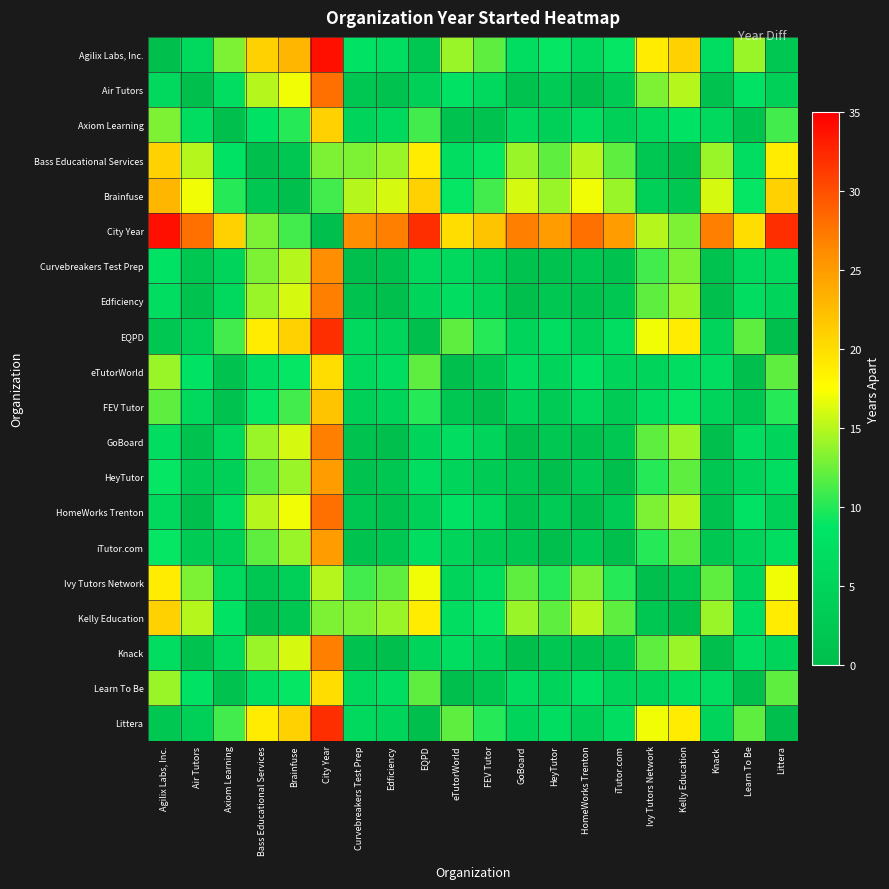

Reading left to right, transcribe all the data shown in this chart.

Agilix Labs, Inc.: Agilix Labs, Inc.=0	Air Tutors=6	Axiom Learning=13	Bass Educational Services=21	Brainfuse=23	City Year=34	Curvebreakers Test Prep=8	Edficiency=7	EQPD=2	eTutorWorld=14	FEV Tutor=12	GoBoard=7	HeyTutor=9	HomeWorks Trenton=6	iTutor.com=9	Ivy Tutors Network=19	Kelly Education=21	Knack=7	Learn To Be=14	Littera=2
Air Tutors: Agilix Labs, Inc.=6	Air Tutors=0	Axiom Learning=7	Bass Educational Services=15	Brainfuse=17	City Year=28	Curvebreakers Test Prep=2	Edficiency=1	EQPD=4	eTutorWorld=8	FEV Tutor=6	GoBoard=1	HeyTutor=3	HomeWorks Trenton=0	iTutor.com=3	Ivy Tutors Network=13	Kelly Education=15	Knack=1	Learn To Be=8	Littera=4
Axiom Learning: Agilix Labs, Inc.=13	Air Tutors=7	Axiom Learning=0	Bass Educational Services=8	Brainfuse=10	City Year=21	Curvebreakers Test Prep=5	Edficiency=6	EQPD=11	eTutorWorld=1	FEV Tutor=1	GoBoard=6	HeyTutor=4	HomeWorks Trenton=7	iTutor.com=4	Ivy Tutors Network=6	Kelly Education=8	Knack=6	Learn To Be=1	Littera=11
Bass Educational Services: Agilix Labs, Inc.=21	Air Tutors=15	Axiom Learning=8	Bass Educational Services=0	Brainfuse=2	City Year=13	Curvebreakers Test Prep=13	Edficiency=14	EQPD=19	eTutorWorld=7	FEV Tutor=9	GoBoard=14	HeyTutor=12	HomeWorks Trenton=15	iTutor.com=12	Ivy Tutors Network=2	Kelly Education=0	Knack=14	Learn To Be=7	Littera=19
Brainfuse: Agilix Labs, Inc.=23	Air Tutors=17	Axiom Learning=10	Bass Educational Services=2	Brainfuse=0	City Year=11	Curvebreakers Test Prep=15	Edficiency=16	EQPD=21	eTutorWorld=9	FEV Tutor=11	GoBoard=16	HeyTutor=14	HomeWorks Trenton=17	iTutor.com=14	Ivy Tutors Network=4	Kelly Education=2	Knack=16	Learn To Be=9	Littera=21
City Year: Agilix Labs, Inc.=34	Air Tutors=28	Axiom Learning=21	Bass Educational Services=13	Brainfuse=11	City Year=0	Curvebreakers Test Prep=26	Edficiency=27	EQPD=32	eTutorWorld=20	FEV Tutor=22	GoBoard=27	HeyTutor=25	HomeWorks Trenton=28	iTutor.com=25	Ivy Tutors Network=15	Kelly Education=13	Knack=27	Learn To Be=20	Littera=32
Curvebreakers Test Prep: Agilix Labs, Inc.=8	Air Tutors=2	Axiom Learning=5	Bass Educational Services=13	Brainfuse=15	City Year=26	Curvebreakers Test Prep=0	Edficiency=1	EQPD=6	eTutorWorld=6	FEV Tutor=4	GoBoard=1	HeyTutor=1	HomeWorks Trenton=2	iTutor.com=1	Ivy Tutors Network=11	Kelly Education=13	Knack=1	Learn To Be=6	Littera=6
Edficiency: Agilix Labs, Inc.=7	Air Tutors=1	Axiom Learning=6	Bass Educational Services=14	Brainfuse=16	City Year=27	Curvebreakers Test Prep=1	Edficiency=0	EQPD=5	eTutorWorld=7	FEV Tutor=5	GoBoard=0	HeyTutor=2	HomeWorks Trenton=1	iTutor.com=2	Ivy Tutors Network=12	Kelly Education=14	Knack=0	Learn To Be=7	Littera=5
EQPD: Agilix Labs, Inc.=2	Air Tutors=4	Axiom Learning=11	Bass Educational Services=19	Brainfuse=21	City Year=32	Curvebreakers Test Prep=6	Edficiency=5	EQPD=0	eTutorWorld=12	FEV Tutor=10	GoBoard=5	HeyTutor=7	HomeWorks Trenton=4	iTutor.com=7	Ivy Tutors Network=17	Kelly Education=19	Knack=5	Learn To Be=12	Littera=0
eTutorWorld: Agilix Labs, Inc.=14	Air Tutors=8	Axiom Learning=1	Bass Educational Services=7	Brainfuse=9	City Year=20	Curvebreakers Test Prep=6	Edficiency=7	EQPD=12	eTutorWorld=0	FEV Tutor=2	GoBoard=7	HeyTutor=5	HomeWorks Trenton=8	iTutor.com=5	Ivy Tutors Network=5	Kelly Education=7	Knack=7	Learn To Be=0	Littera=12
FEV Tutor: Agilix Labs, Inc.=12	Air Tutors=6	Axiom Learning=1	Bass Educational Services=9	Brainfuse=11	City Year=22	Curvebreakers Test Prep=4	Edficiency=5	EQPD=10	eTutorWorld=2	FEV Tutor=0	GoBoard=5	HeyTutor=3	HomeWorks Trenton=6	iTutor.com=3	Ivy Tutors Network=7	Kelly Education=9	Knack=5	Learn To Be=2	Littera=10
GoBoard: Agilix Labs, Inc.=7	Air Tutors=1	Axiom Learning=6	Bass Educational Services=14	Brainfuse=16	City Year=27	Curvebreakers Test Prep=1	Edficiency=0	EQPD=5	eTutorWorld=7	FEV Tutor=5	GoBoard=0	HeyTutor=2	HomeWorks Trenton=1	iTutor.com=2	Ivy Tutors Network=12	Kelly Education=14	Knack=0	Learn To Be=7	Littera=5
HeyTutor: Agilix Labs, Inc.=9	Air Tutors=3	Axiom Learning=4	Bass Educational Services=12	Brainfuse=14	City Year=25	Curvebreakers Test Prep=1	Edficiency=2	EQPD=7	eTutorWorld=5	FEV Tutor=3	GoBoard=2	HeyTutor=0	HomeWorks Trenton=3	iTutor.com=0	Ivy Tutors Network=10	Kelly Education=12	Knack=2	Learn To Be=5	Littera=7
HomeWorks Trenton: Agilix Labs, Inc.=6	Air Tutors=0	Axiom Learning=7	Bass Educational Services=15	Brainfuse=17	City Year=28	Curvebreakers Test Prep=2	Edficiency=1	EQPD=4	eTutorWorld=8	FEV Tutor=6	GoBoard=1	HeyTutor=3	HomeWorks Trenton=0	iTutor.com=3	Ivy Tutors Network=13	Kelly Education=15	Knack=1	Learn To Be=8	Littera=4
iTutor.com: Agilix Labs, Inc.=9	Air Tutors=3	Axiom Learning=4	Bass Educational Services=12	Brainfuse=14	City Year=25	Curvebreakers Test Prep=1	Edficiency=2	EQPD=7	eTutorWorld=5	FEV Tutor=3	GoBoard=2	HeyTutor=0	HomeWorks Trenton=3	iTutor.com=0	Ivy Tutors Network=10	Kelly Education=12	Knack=2	Learn To Be=5	Littera=7
Ivy Tutors Network: Agilix Labs, Inc.=19	Air Tutors=13	Axiom Learning=6	Bass Educational Services=2	Brainfuse=4	City Year=15	Curvebreakers Test Prep=11	Edficiency=12	EQPD=17	eTutorWorld=5	FEV Tutor=7	GoBoard=12	HeyTutor=10	HomeWorks Trenton=13	iTutor.com=10	Ivy Tutors Network=0	Kelly Education=2	Knack=12	Learn To Be=5	Littera=17
Kelly Education: Agilix Labs, Inc.=21	Air Tutors=15	Axiom Learning=8	Bass Educational Services=0	Brainfuse=2	City Year=13	Curvebreakers Test Prep=13	Edficiency=14	EQPD=19	eTutorWorld=7	FEV Tutor=9	GoBoard=14	HeyTutor=12	HomeWorks Trenton=15	iTutor.com=12	Ivy Tutors Network=2	Kelly Education=0	Knack=14	Learn To Be=7	Littera=19
Knack: Agilix Labs, Inc.=7	Air Tutors=1	Axiom Learning=6	Bass Educational Services=14	Brainfuse=16	City Year=27	Curvebreakers Test Prep=1	Edficiency=0	EQPD=5	eTutorWorld=7	FEV Tutor=5	GoBoard=0	HeyTutor=2	HomeWorks Trenton=1	iTutor.com=2	Ivy Tutors Network=12	Kelly Education=14	Knack=0	Learn To Be=7	Littera=5
Learn To Be: Agilix Labs, Inc.=14	Air Tutors=8	Axiom Learning=1	Bass Educational Services=7	Brainfuse=9	City Year=20	Curvebreakers Test Prep=6	Edficiency=7	EQPD=12	eTutorWorld=0	FEV Tutor=2	GoBoard=7	HeyTutor=5	HomeWorks Trenton=8	iTutor.com=5	Ivy Tutors Network=5	Kelly Education=7	Knack=7	Learn To Be=0	Littera=12
Littera: Agilix Labs, Inc.=2	Air Tutors=4	Axiom Learning=11	Bass Educational Services=19	Brainfuse=21	City Year=32	Curvebreakers Test Prep=6	Edficiency=5	EQPD=0	eTutorWorld=12	FEV Tutor=10	GoBoard=5	HeyTutor=7	HomeWorks Trenton=4	iTutor.com=7	Ivy Tutors Network=17	Kelly Education=19	Knack=5	Learn To Be=12	Littera=0